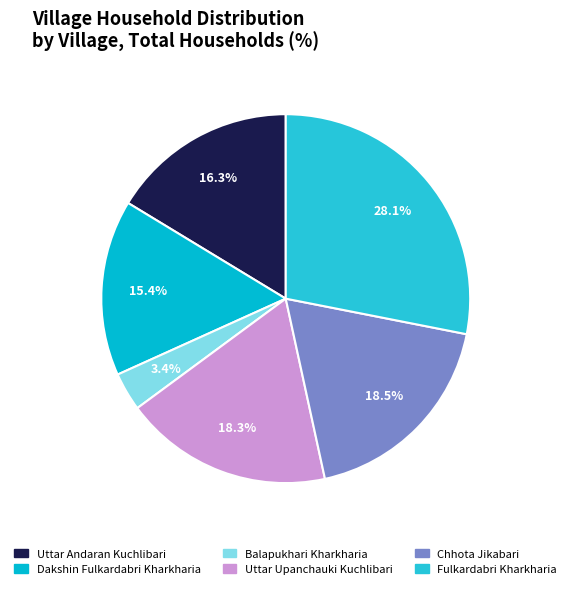

How many segments does this pie chart have?

6